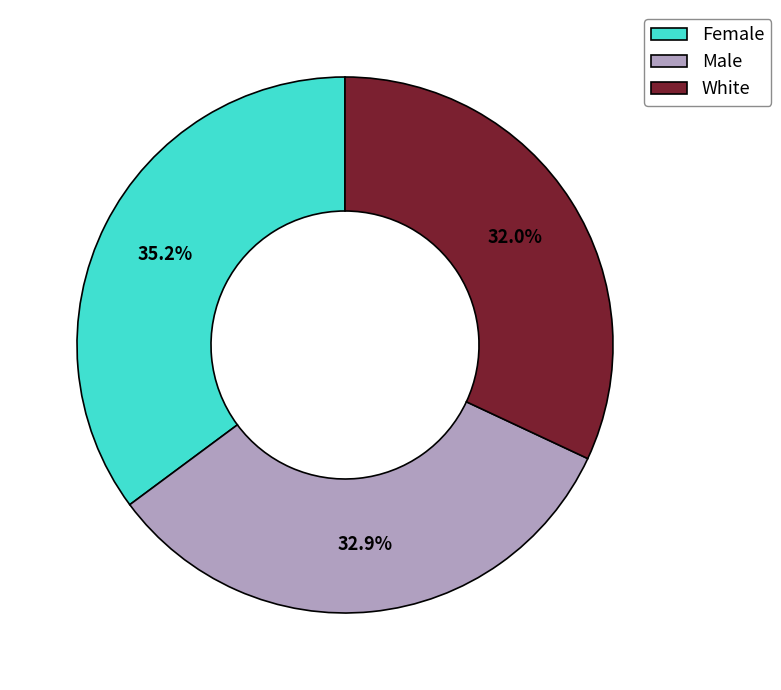

Combined, what portion of the pie is White and Male?

64.8%